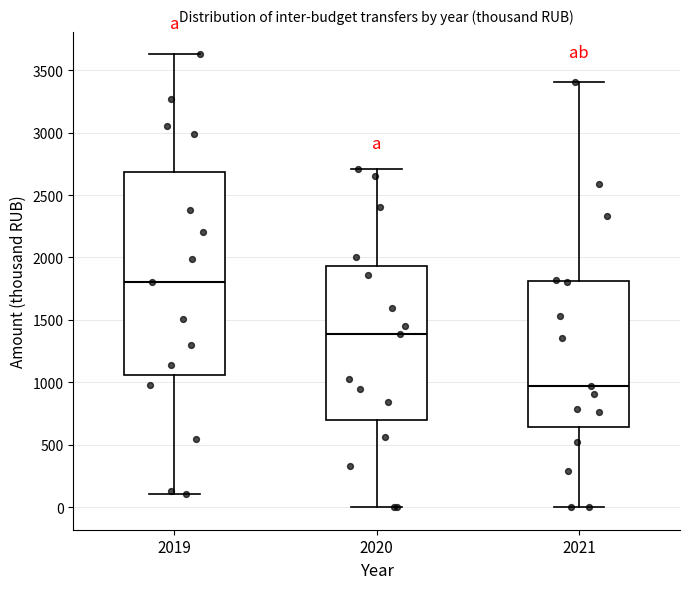

Where does the lower whisker of the box at x = 2019 end on the y-axis? The values are not printed on the chart, so give them approximately, as read against the axis.

100